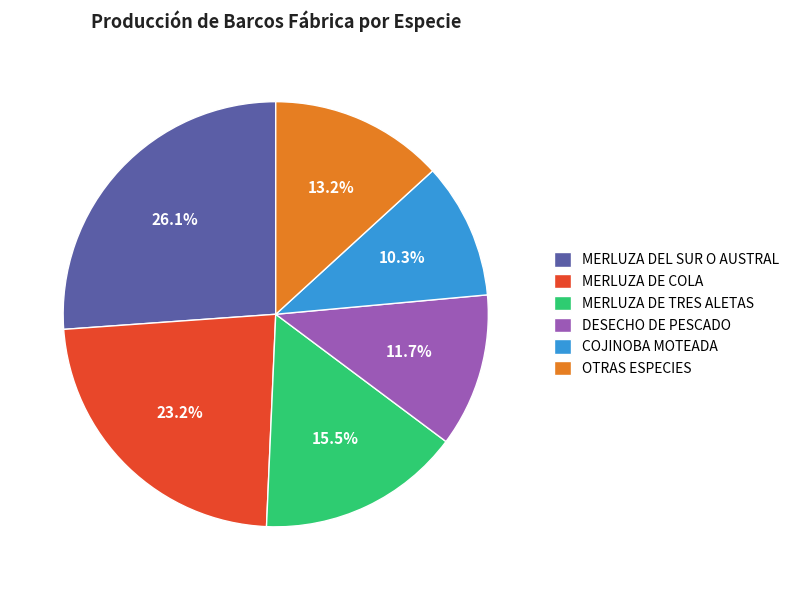

Which category has the biggest portion of the pie?

MERLUZA DEL SUR O AUSTRAL